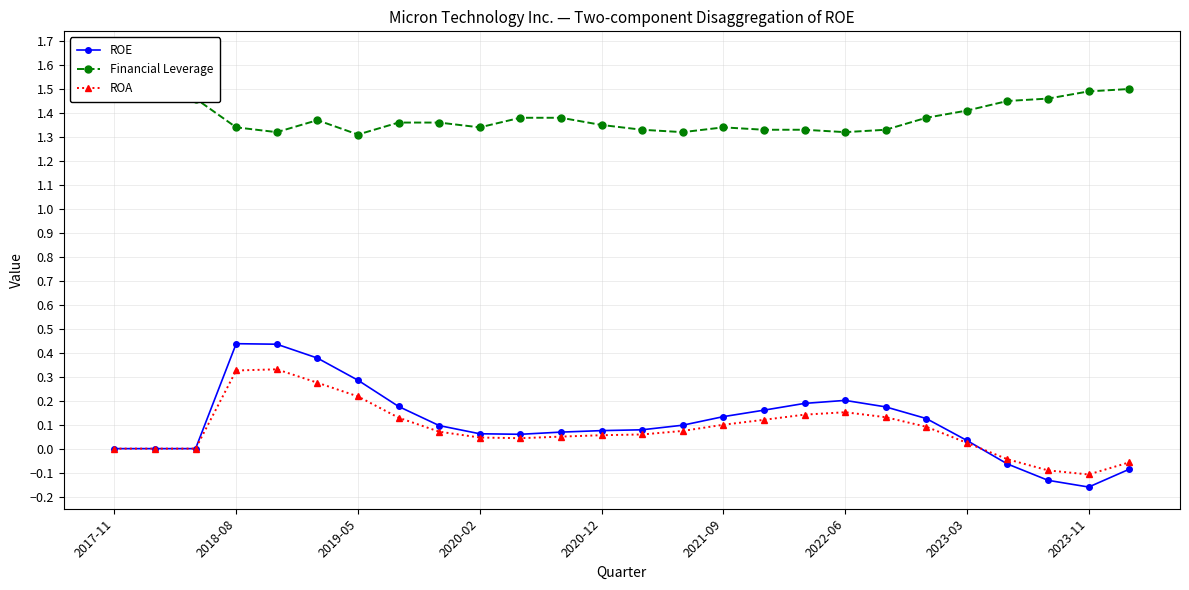

What position from the right is 22?

4